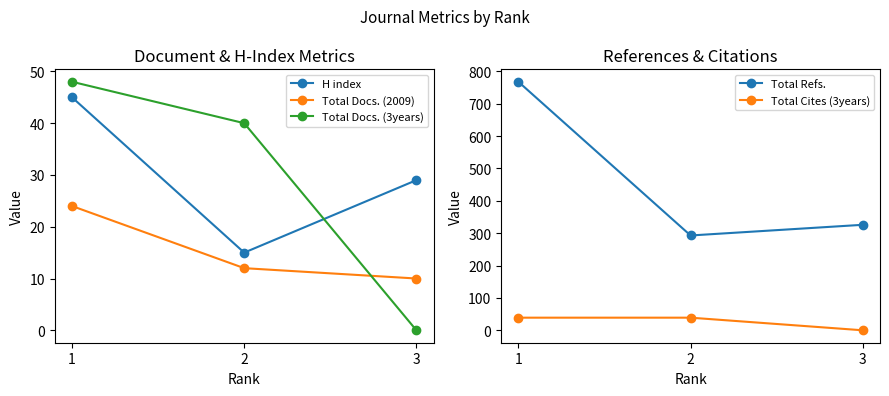

At which label does Total Docs. (3years) reach its peak?

1